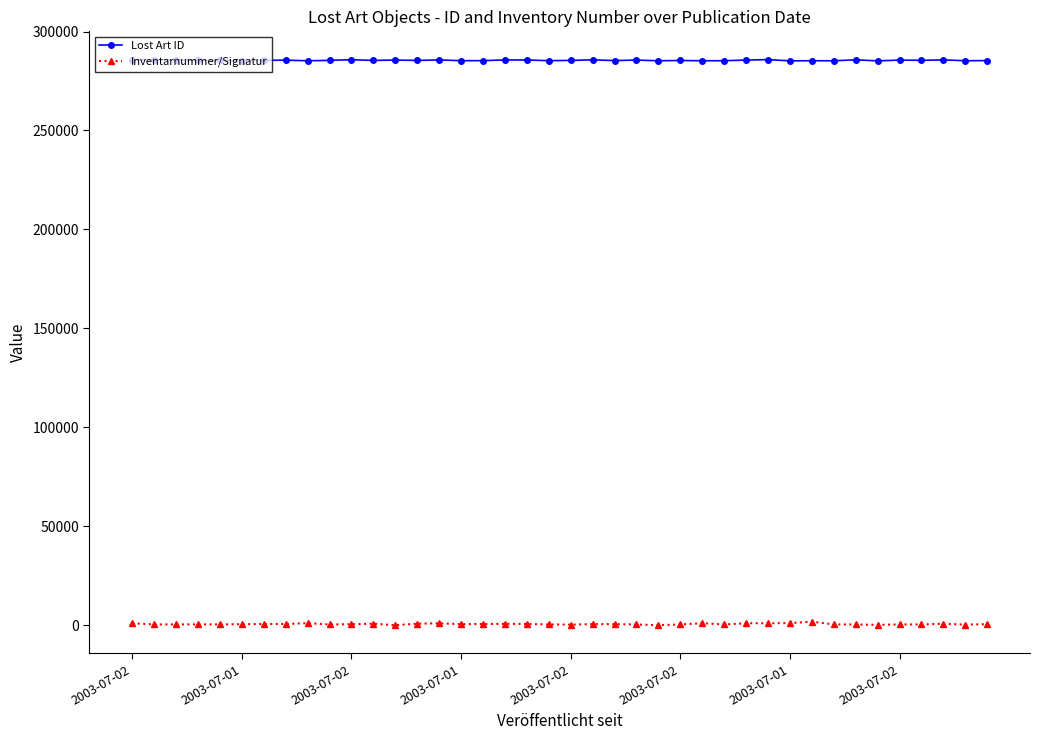

How many categories are shown in the chart?

40